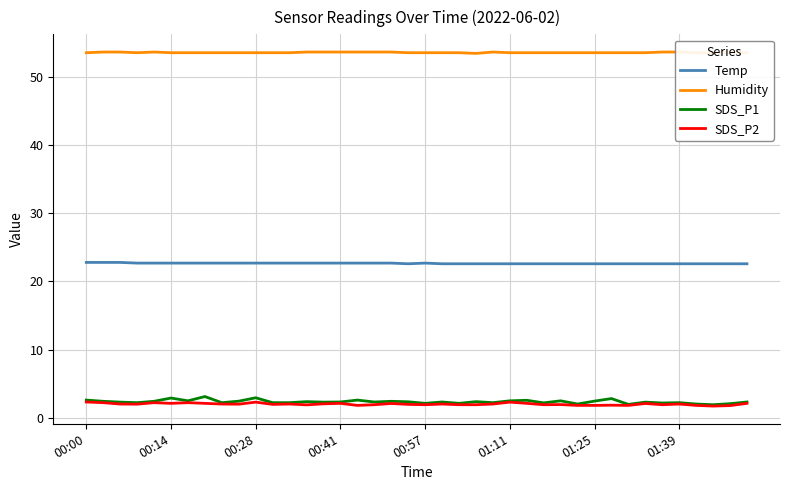

How many lines are shown in the chart?

4